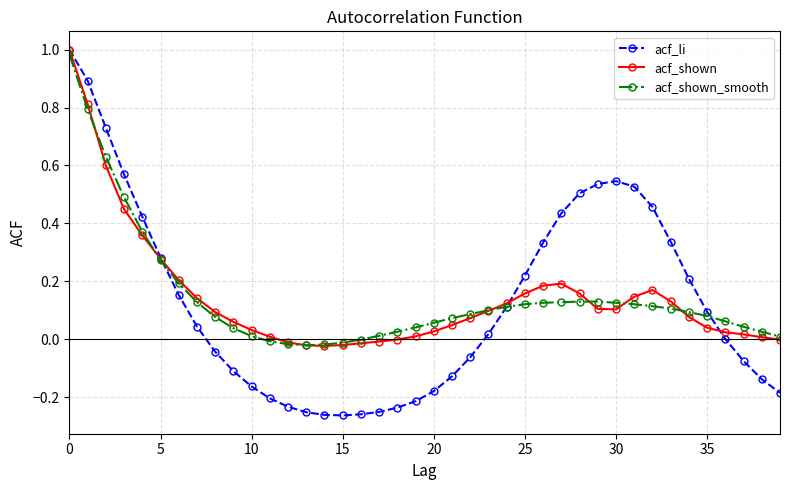

Which series has the largest range (max minus min)?

acf_li